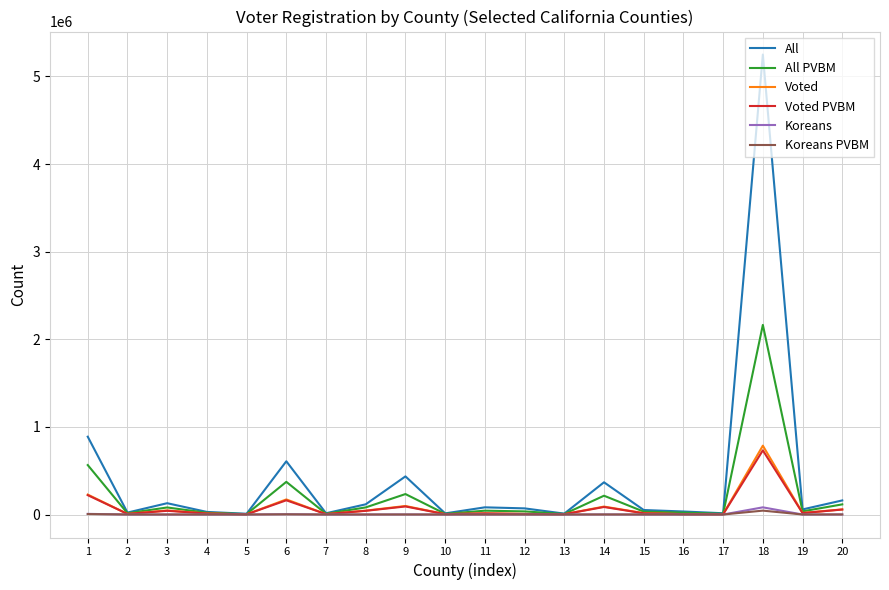

What is the difference between the Koreans values at 7 and 3?

134